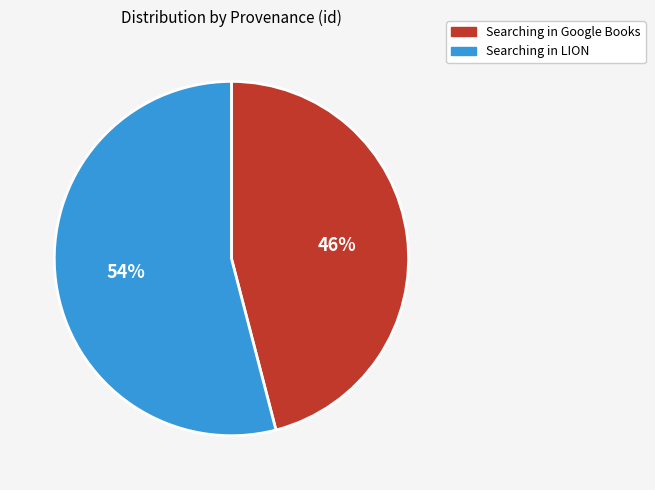

To the nearest percent, what portion does Searching in Google Books represent?

46%